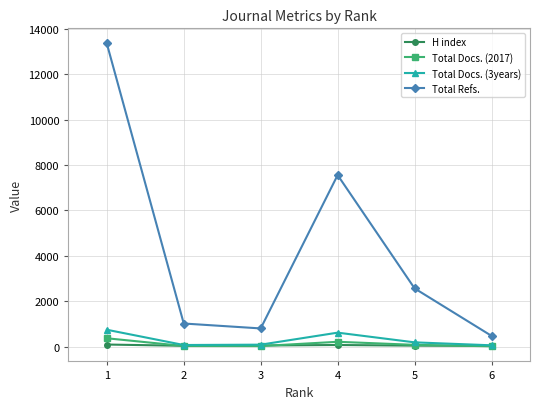

Where is the first local minimum for Total Refs.?

3